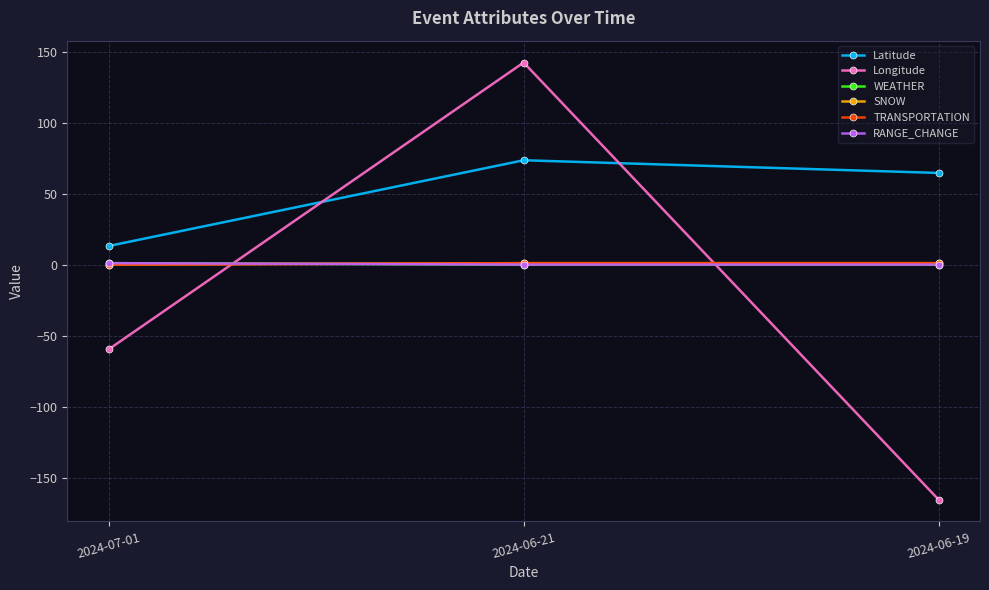

Does the chart have visible grid lines?

Yes